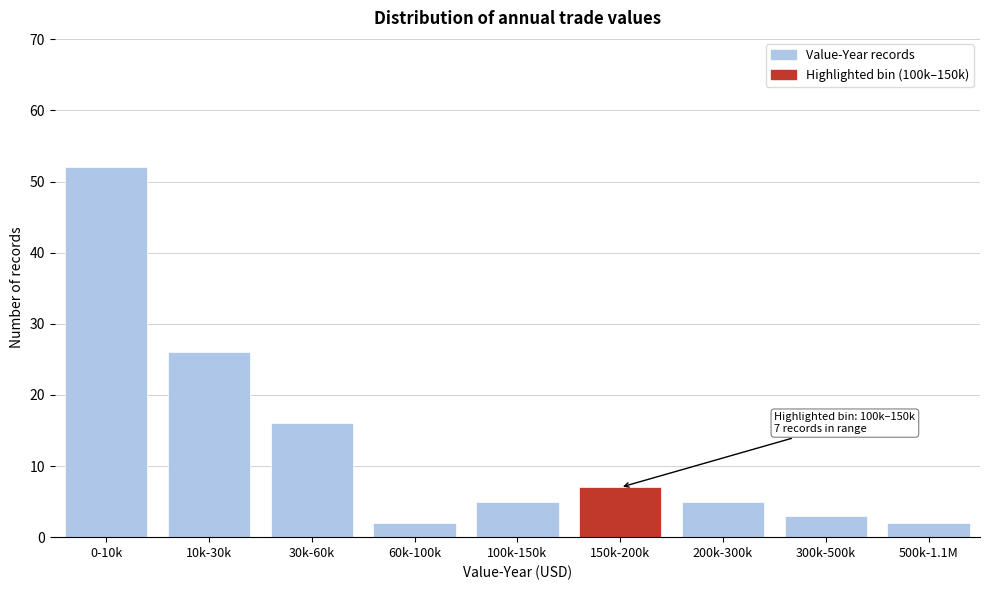

Reading left to right, what are all the values shown in this chart?

52	26	16	2	5	7	5	3	2